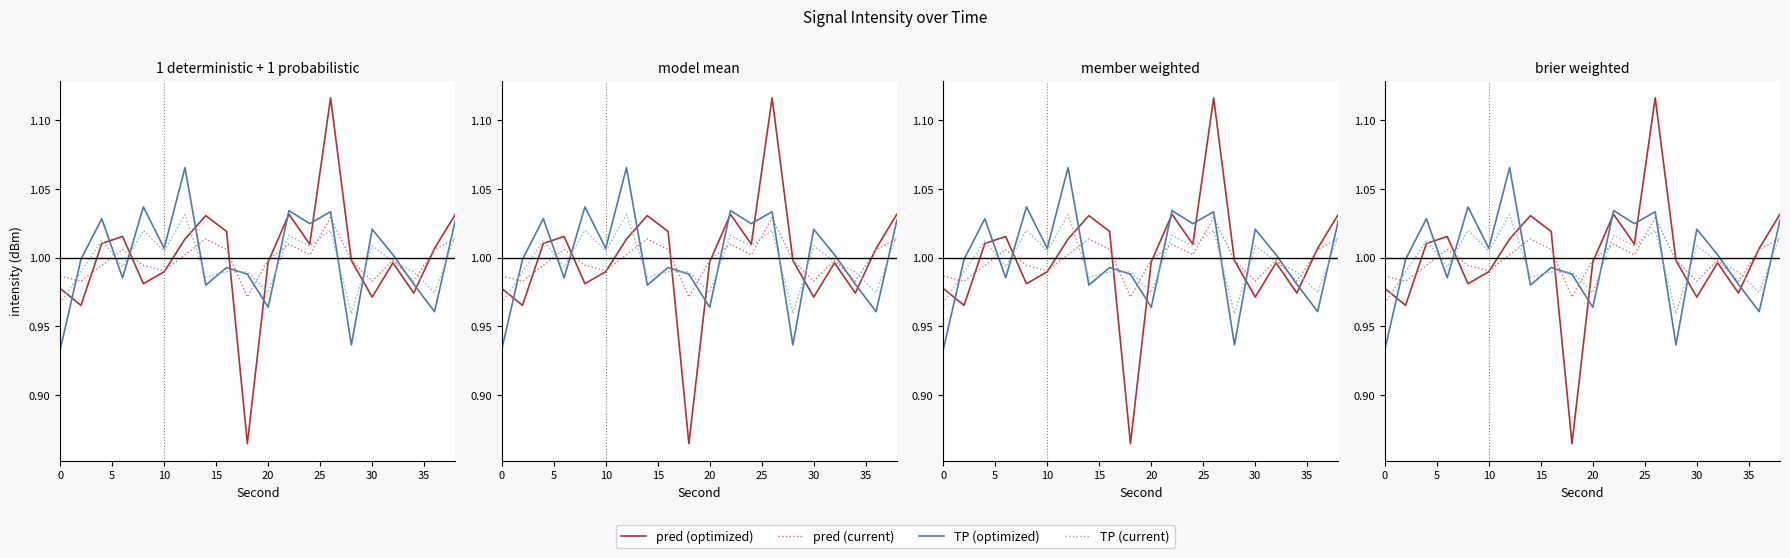

True or false: pred (current) has a value of 1.0 at 20.

True